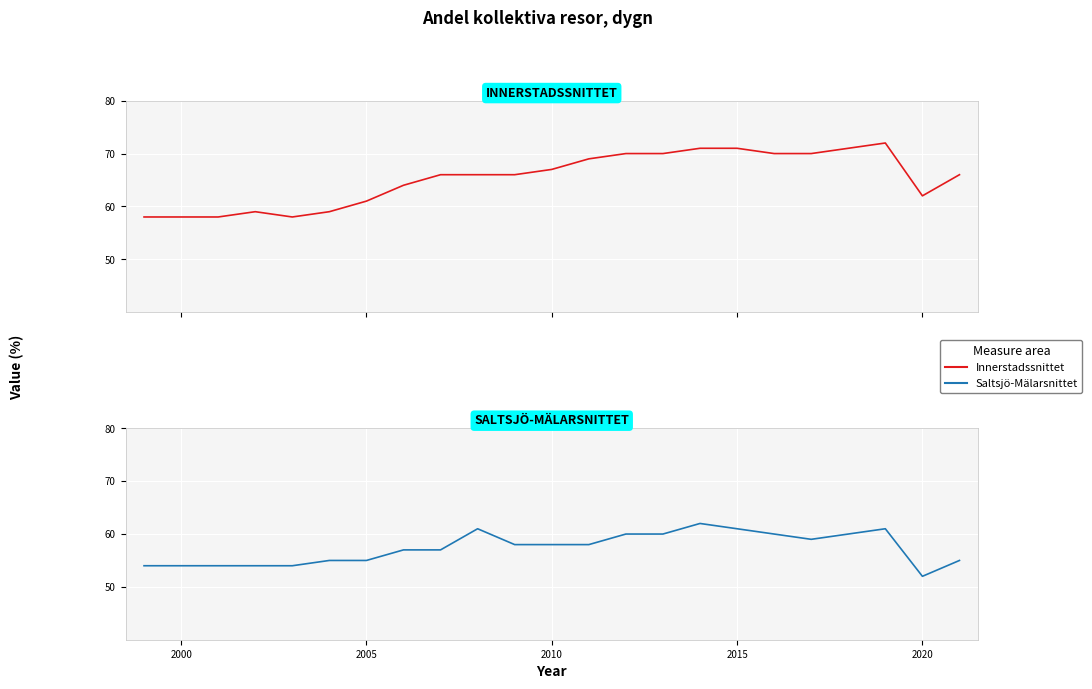

What is the value of the Innerstadssnittet point at the 13th from the left?

69